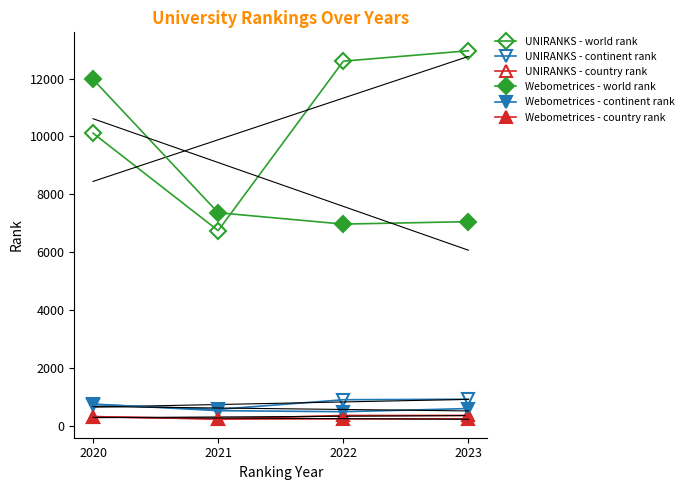

At which label does UNIRANKS - continent rank first exceed 918?

2023